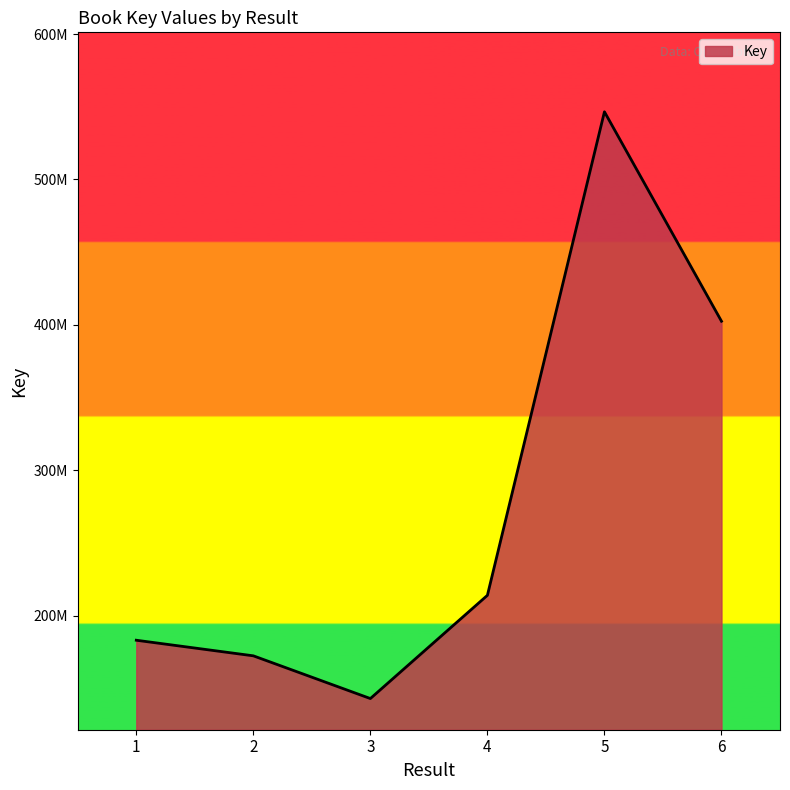

How many interior local peaks (higher than both neighbors) does the data have?

1